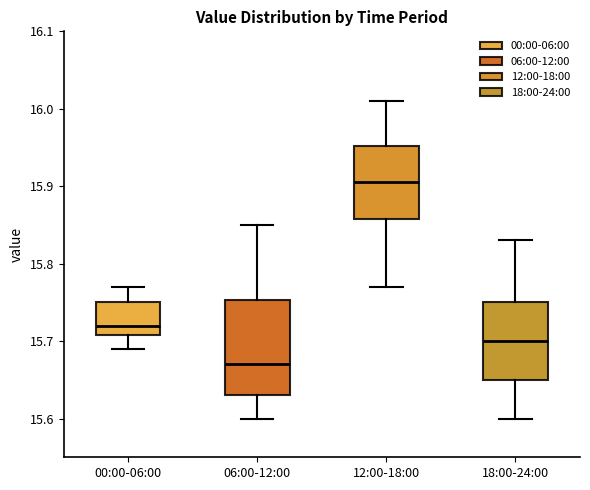

Reading left to right, read every box against the y-axis: the position of its median line, the range the box covers, and the ends of its whiskers. The values are not printed on the chart, so give them approximately, as read against the axis.

00:00-06:00: median 15.72, box 15.71 to 15.75, whiskers 15.69 to 15.77
06:00-12:00: median 15.67, box 15.63 to 15.75, whiskers 15.60 to 15.85
12:00-18:00: median 15.91, box 15.86 to 15.95, whiskers 15.77 to 16.01
18:00-24:00: median 15.70, box 15.65 to 15.75, whiskers 15.60 to 15.83